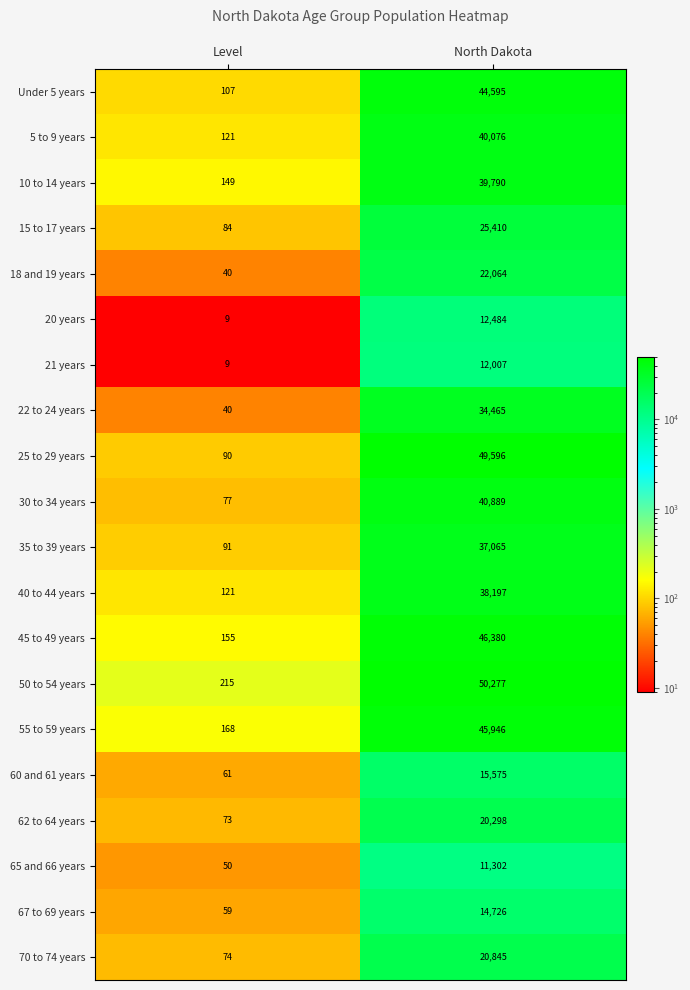

Which label corresponds to the largest value in the chart?

North Dakota